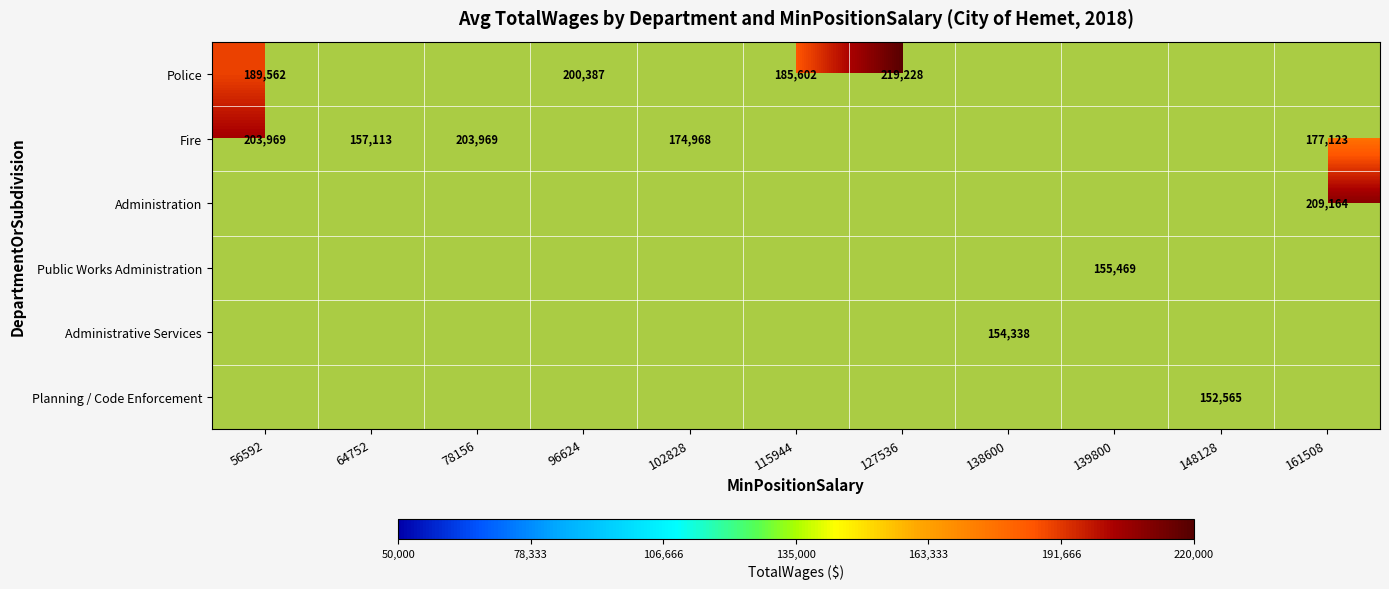

Is it true that Planning / Code Enforcement equals 253395 at 148128?

False